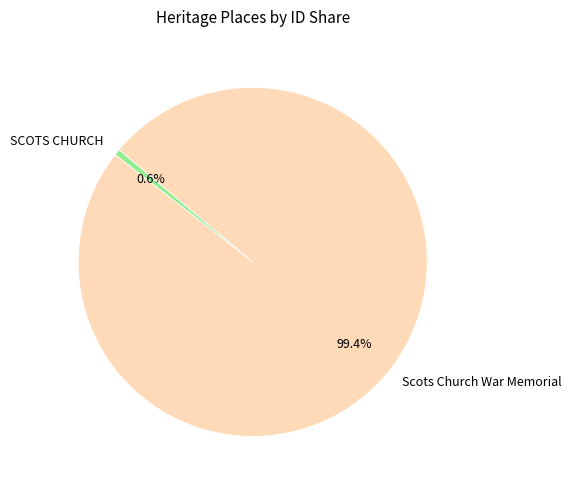

Is there a majority slice in this chart?

Yes